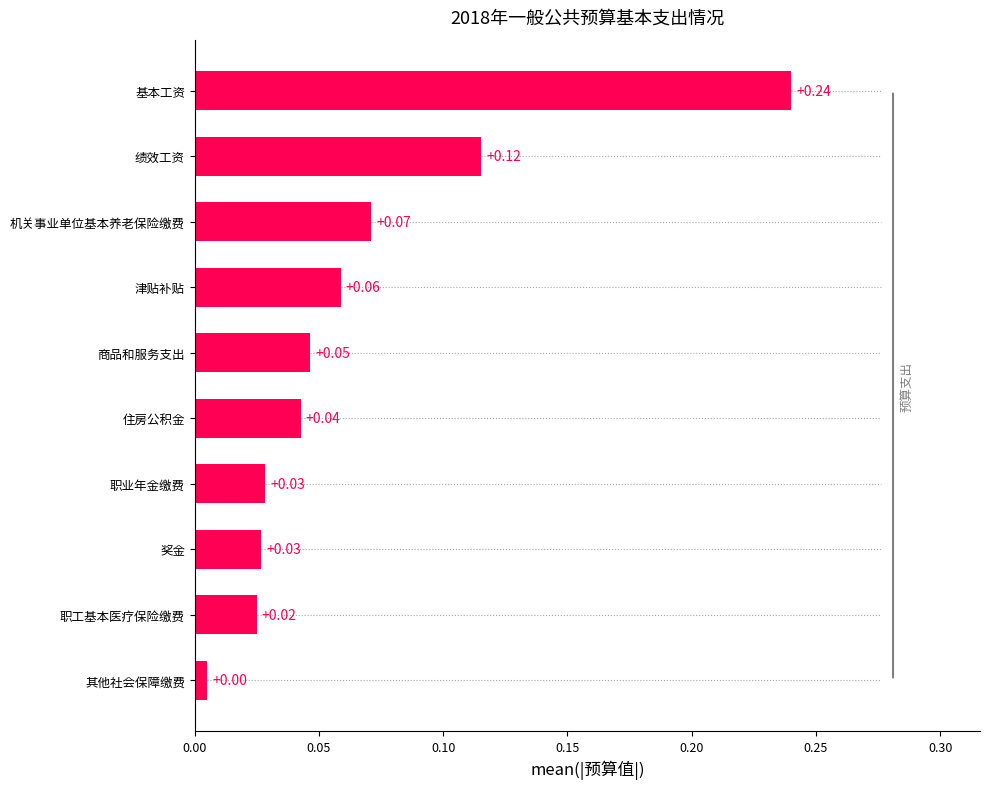

Where is the data nearest to the value 0?

其他社会保障缴费